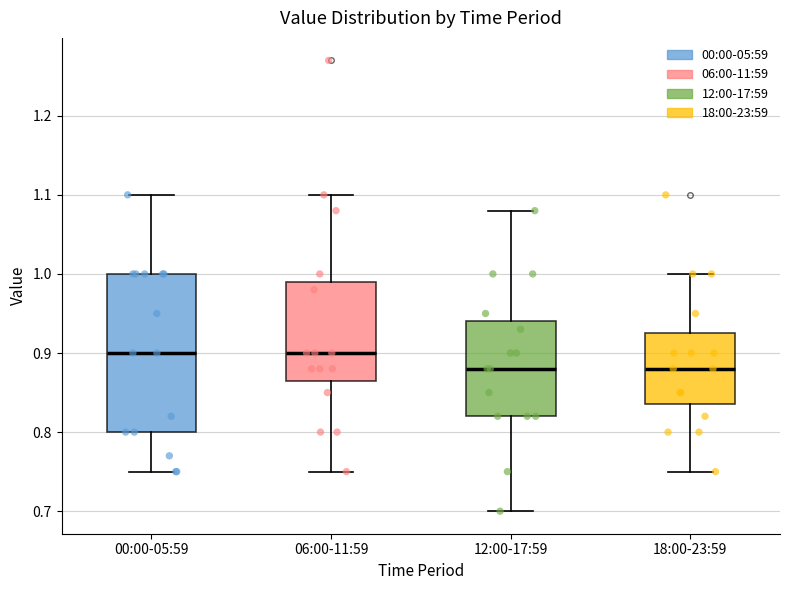

Which box is the tallest, from its lower edge to its upper edge?

00:00-05:59